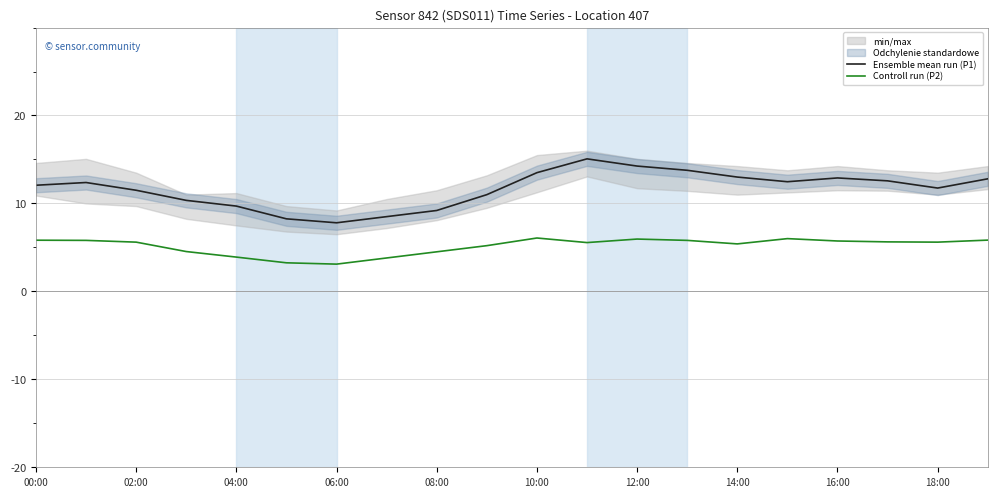

True or false: Ensemble mean run (P1) and Controll run (P2) intersect in this chart.

False